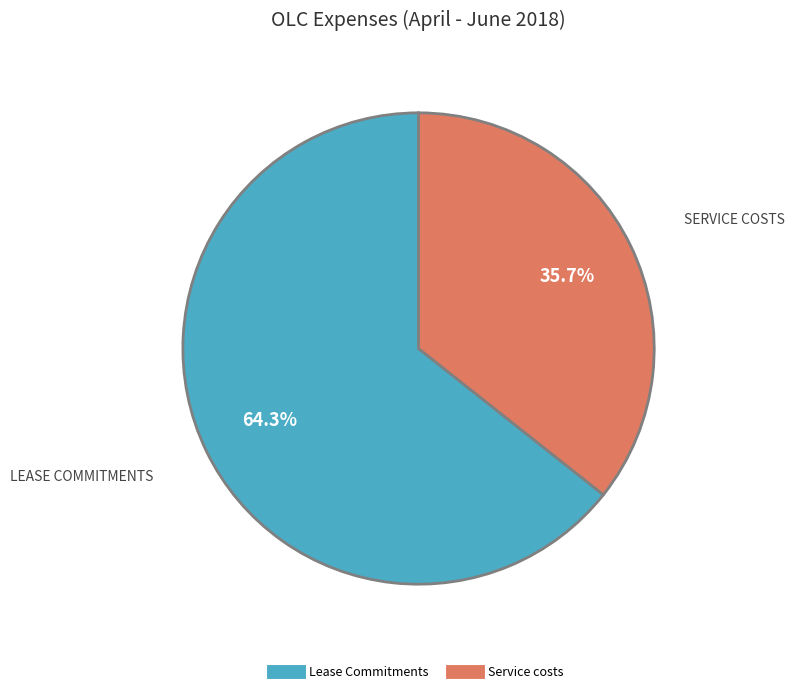

True or false: Lease Commitments accounts for 64% of the total.

True